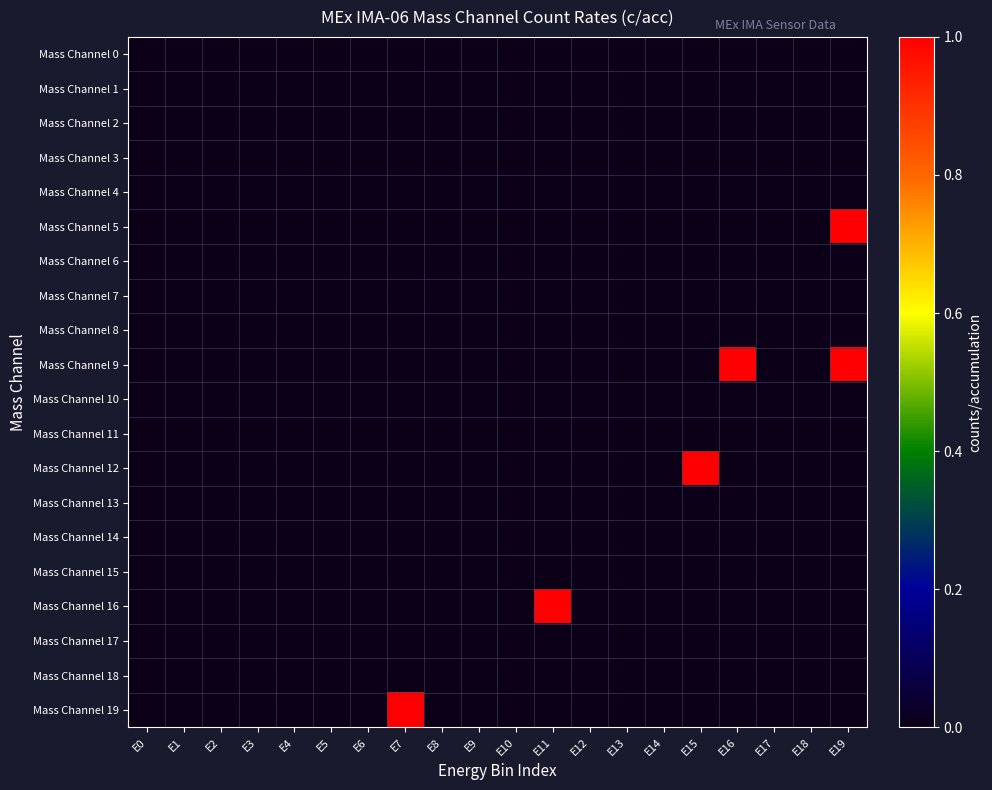

At which category does the chart reach its peak across all series?

E19